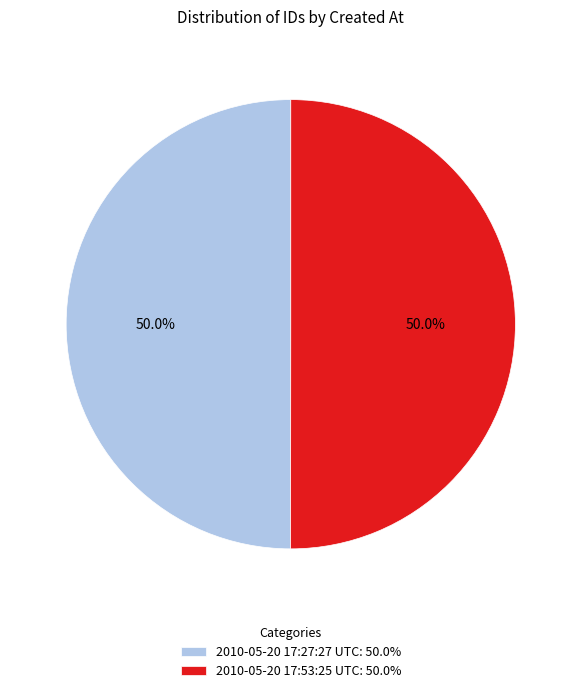

What portion of the pie excludes 2010-05-20 17:53:25 UTC: 50.0%?

50.0%